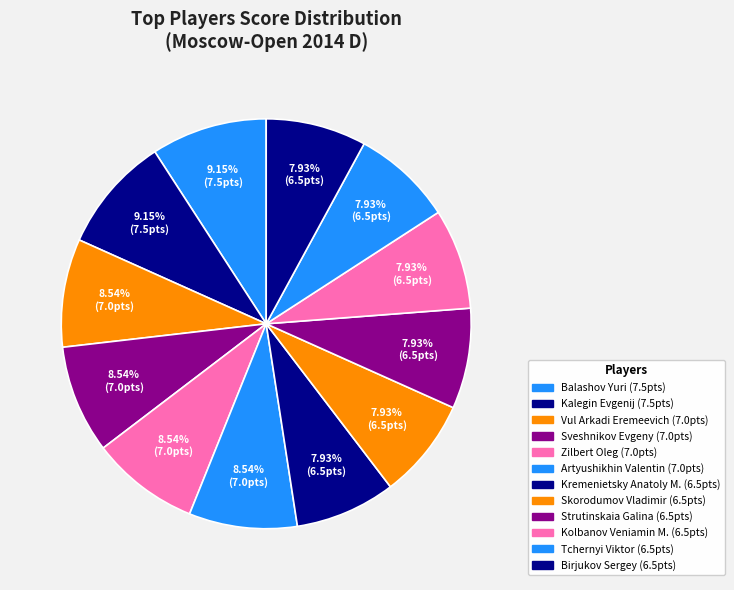

The Balashov Yuri slice represents 9% of the pie. True or false?

True